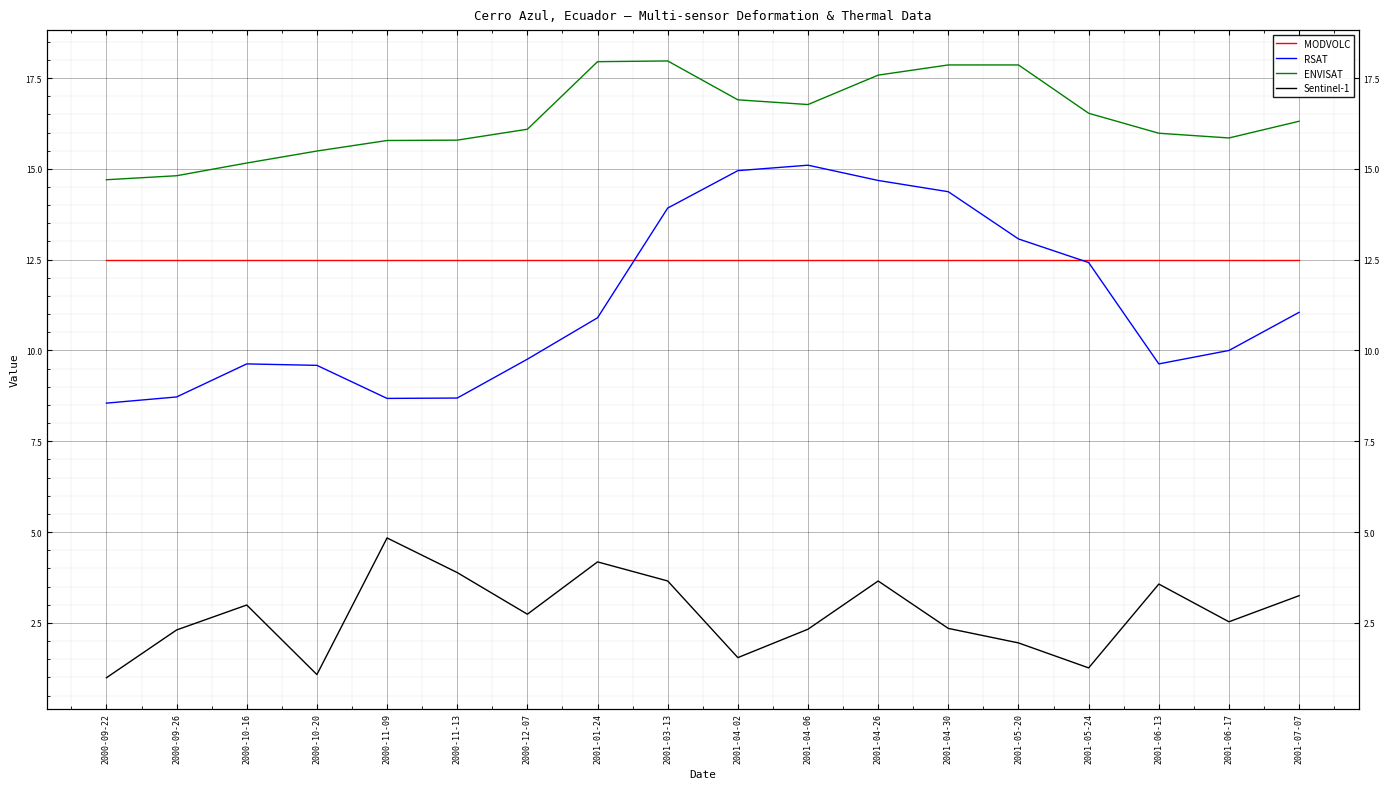

At which label is RSAT closest to 11?

2001-07-07